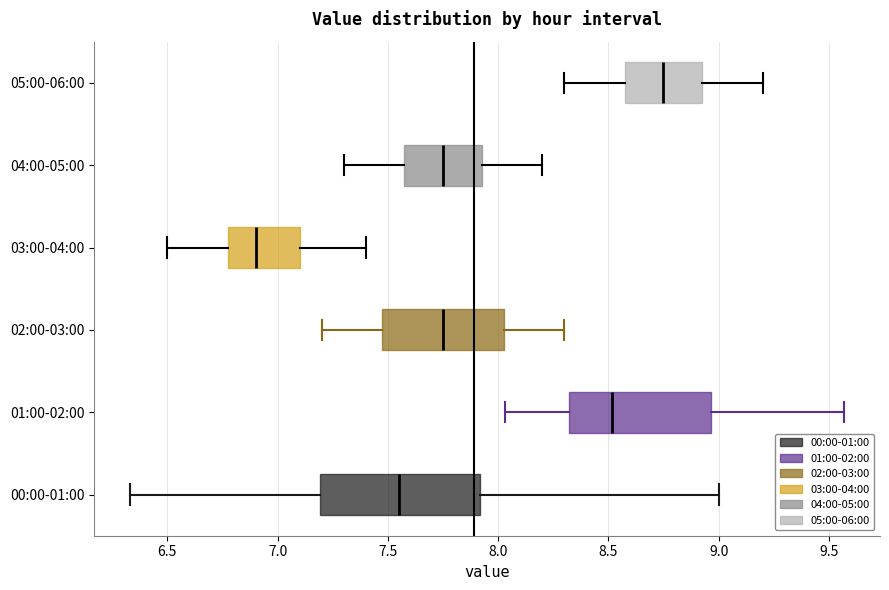

Reading bottom to top, read every box against the x-axis: the position of its median line, the range the box covers, and the ends of its whiskers. The values are not printed on the chart, so give them approximately, as read against the axis.

00:00-01:00: median 7.55, box 7.20 to 7.90, whiskers 6.35 to 9.00
01:00-02:00: median 8.50, box 8.30 to 8.95, whiskers 8.05 to 9.55
02:00-03:00: median 7.75, box 7.50 to 8.05, whiskers 7.20 to 8.30
03:00-04:00: median 6.90, box 6.80 to 7.10, whiskers 6.50 to 7.40
04:00-05:00: median 7.75, box 7.60 to 7.95, whiskers 7.30 to 8.20
05:00-06:00: median 8.75, box 8.60 to 8.95, whiskers 8.30 to 9.20